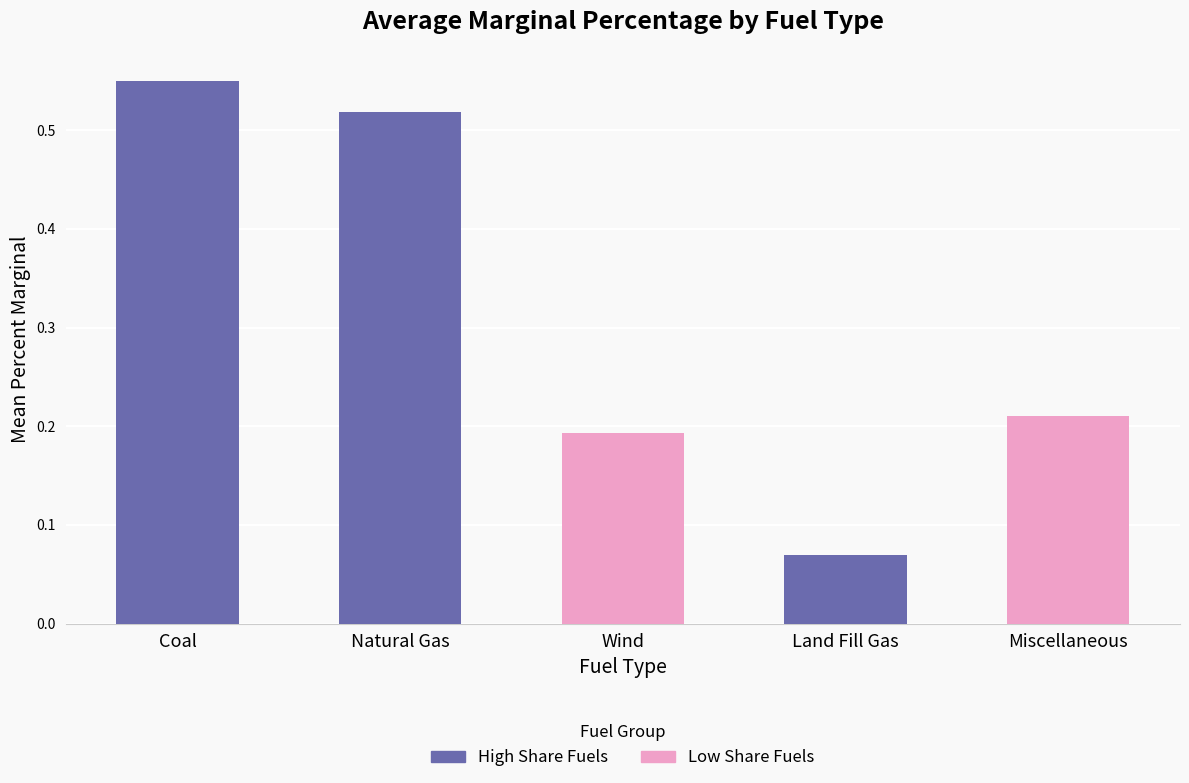

Count the values in the range 0 to 1.

5